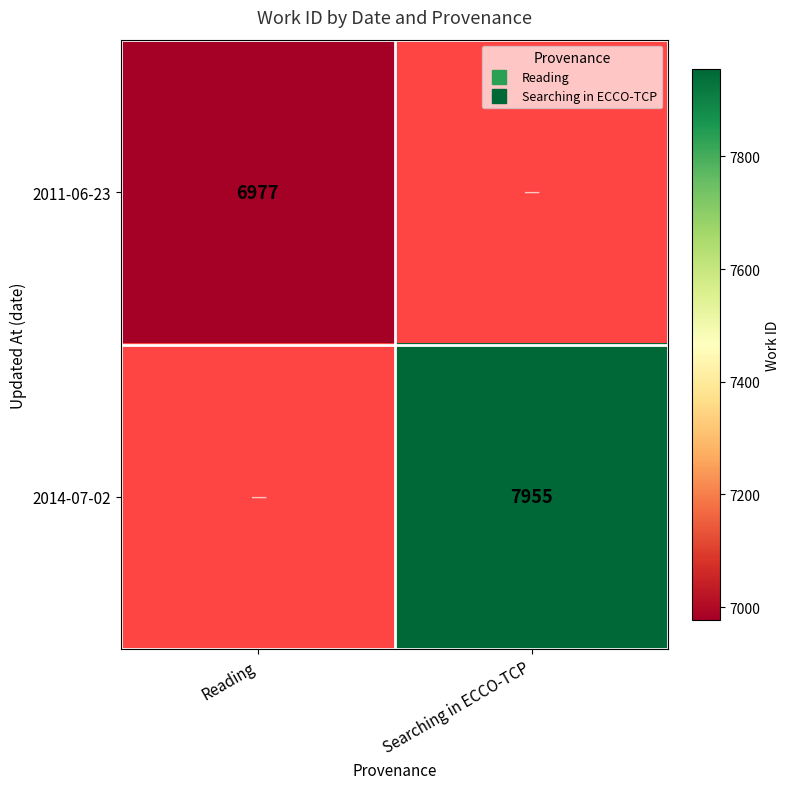

Which series has the largest range (max minus min)?

2011-06-23